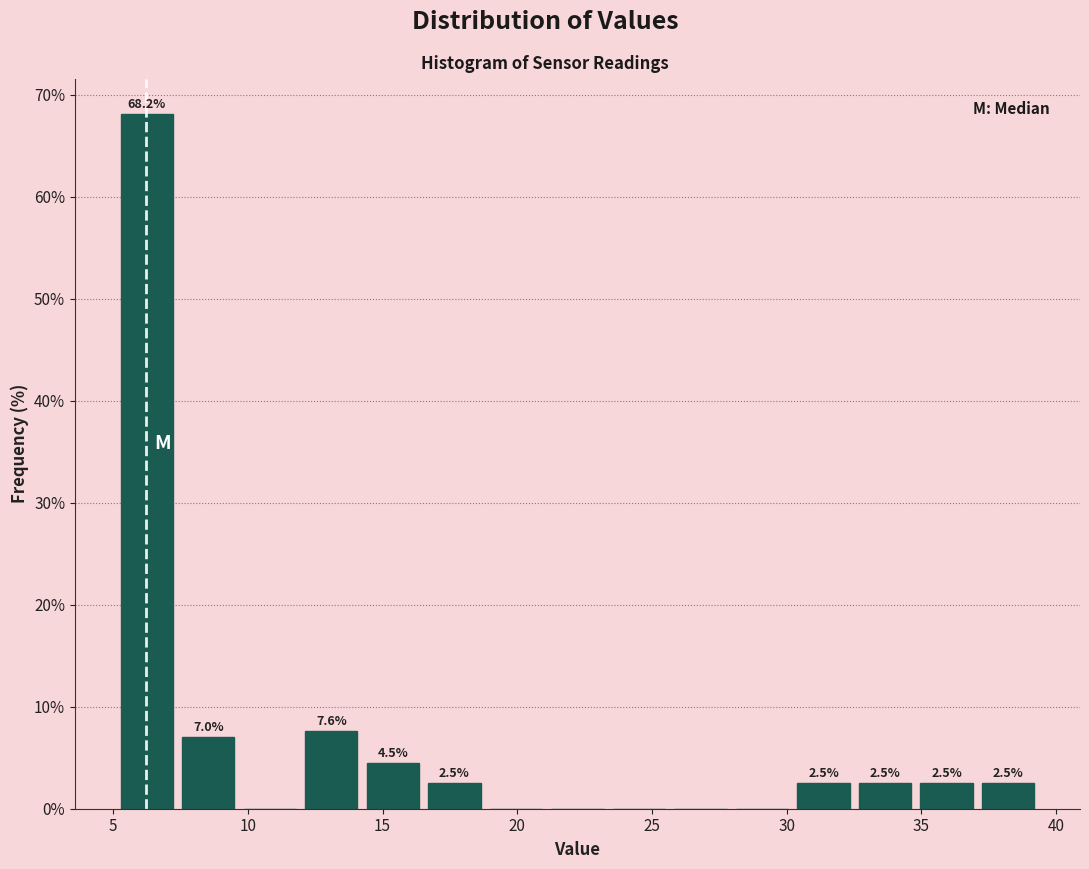

Which range on the x-axis has the tallest bar?

5.0 to 7.5